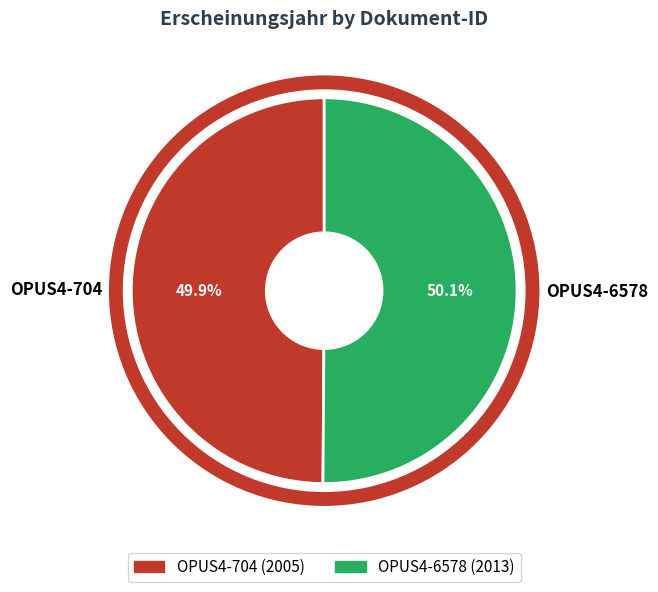

Count the number of slices in the pie.

2